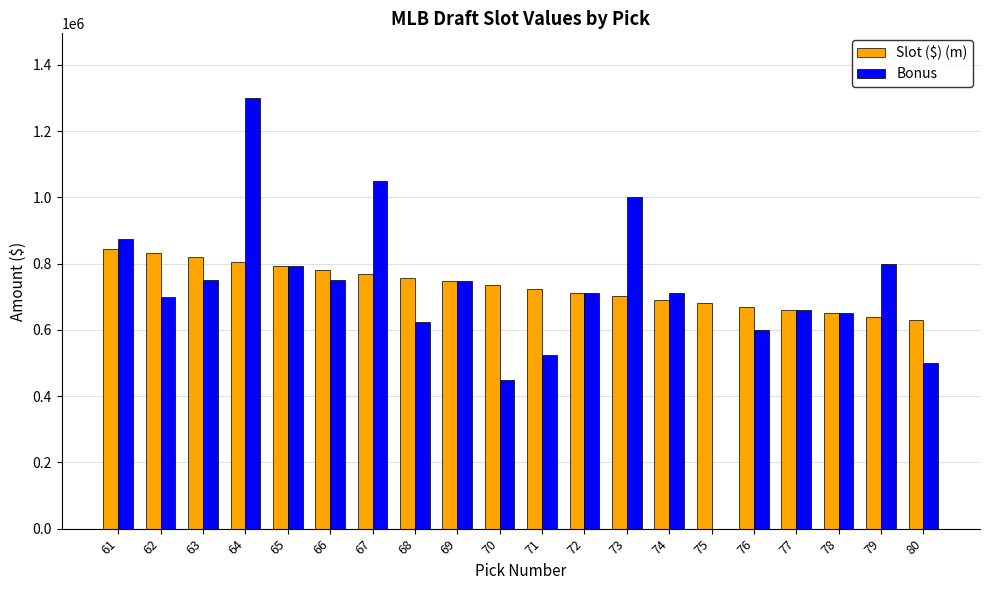

What is the sum of the Bonus values at 63 and 73?

1750000